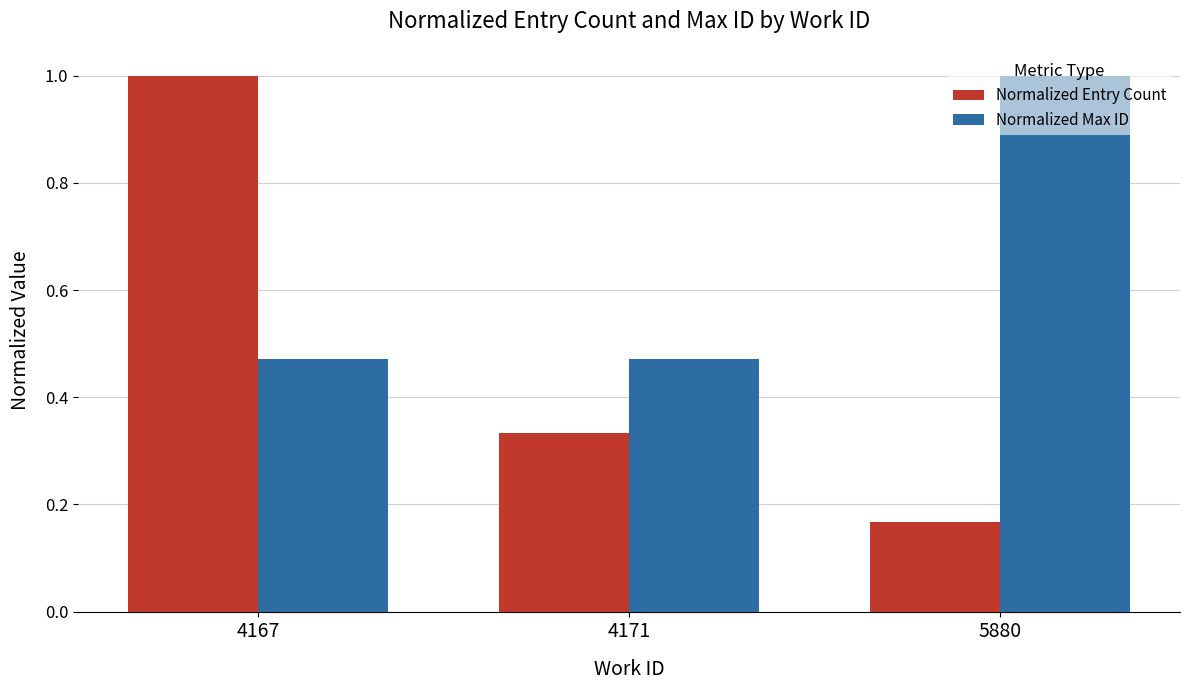

Which series has the largest total across all categories?

Normalized Max ID